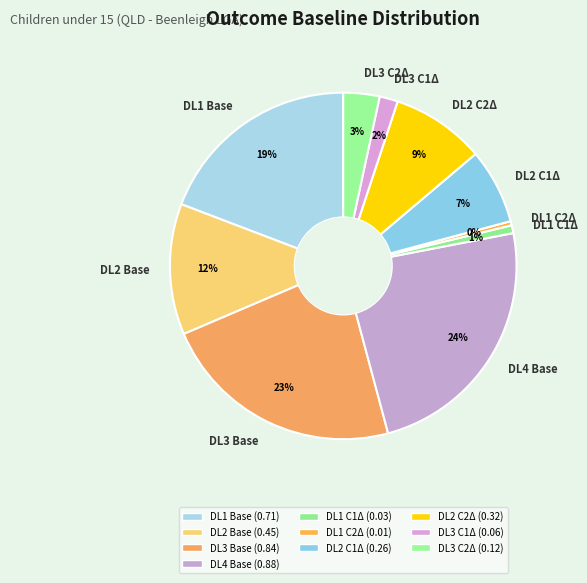

Is it true that DL3 C2Δ is 3% of the pie?

True